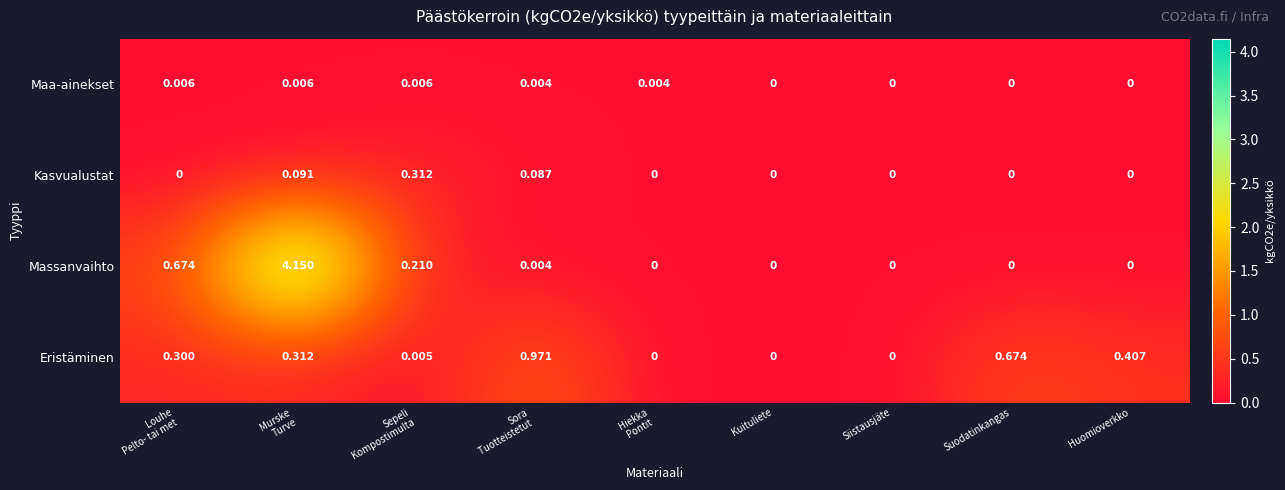

How many series are shown in this chart?

4